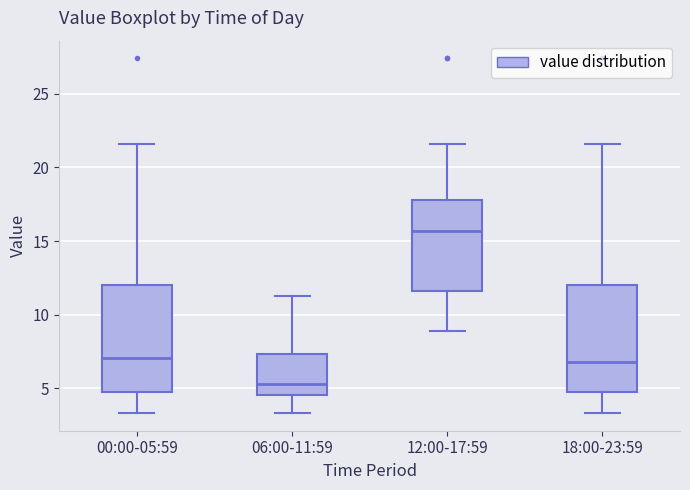

Reading left to right, read every box against the y-axis: the position of its median line, the range the box covers, and the ends of its whiskers. The values are not printed on the chart, so give them approximately, as read against the axis.

00:00-05:59: median 7.0, box 4.5 to 12.0, whiskers 3.5 to 21.5
06:00-11:59: median 5.5, box 4.5 to 7.5, whiskers 3.5 to 11.5
12:00-17:59: median 15.5, box 11.5 to 18.0, whiskers 9.0 to 21.5
18:00-23:59: median 7.0, box 4.5 to 12.0, whiskers 3.5 to 21.5